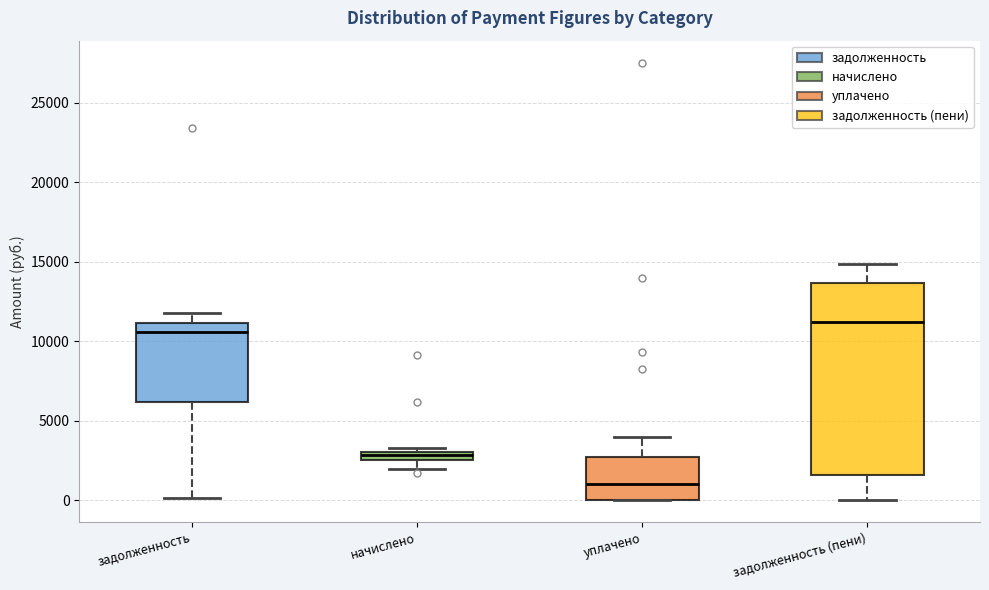

Which box has the highest median line?

задолженность (пени)